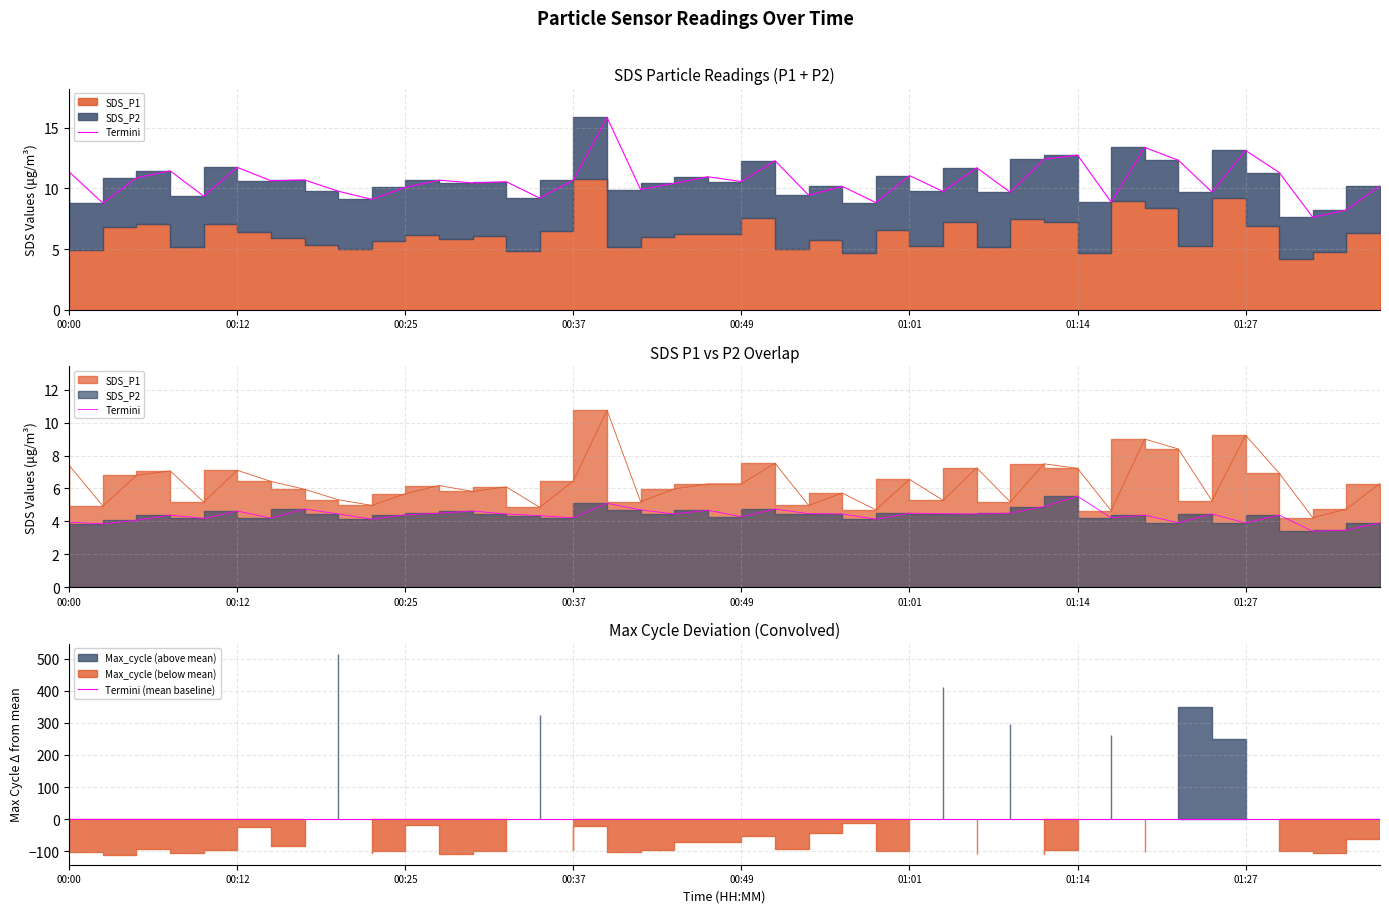

What is the difference between the second highest and second lowest values in the SDS_P1 series?

4.6